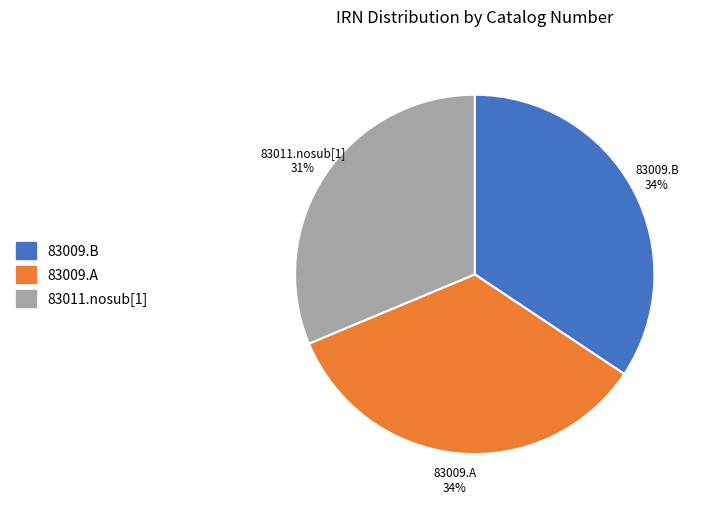

How many slices are in this pie chart?

3